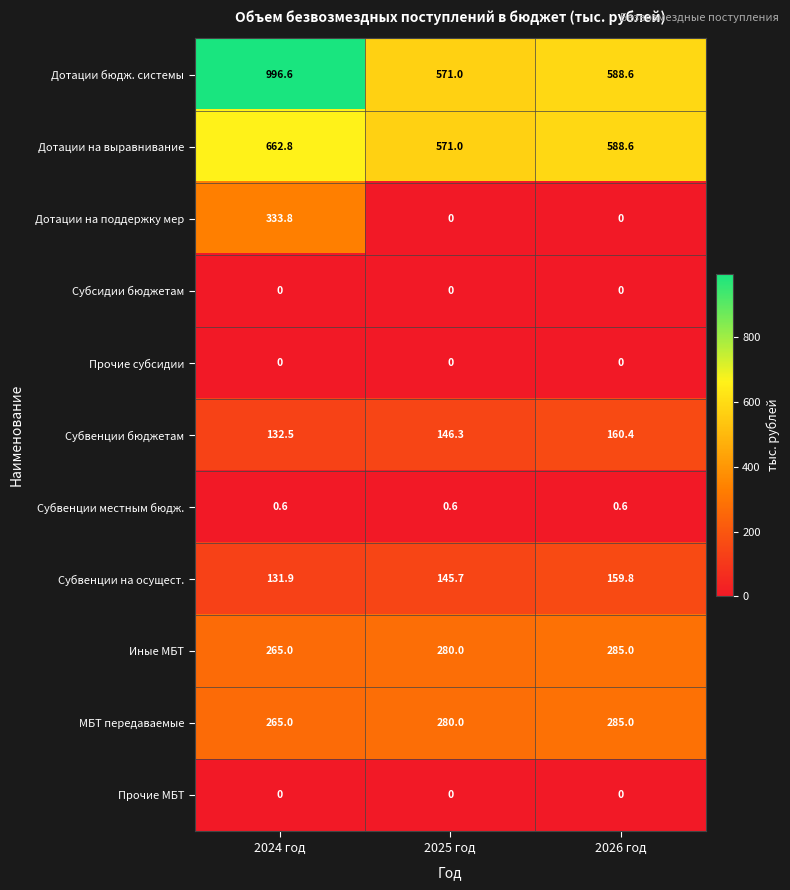

Between 2024 год and 2025 год, which series saw the biggest shift?

Дотации бюдж. системы